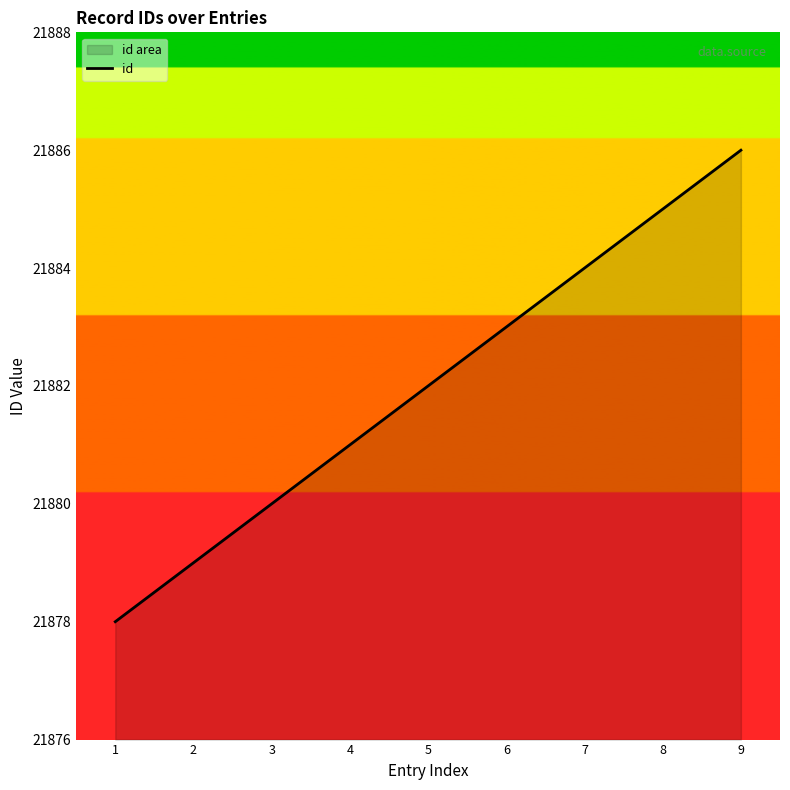

How many categories are shown in the chart?

9